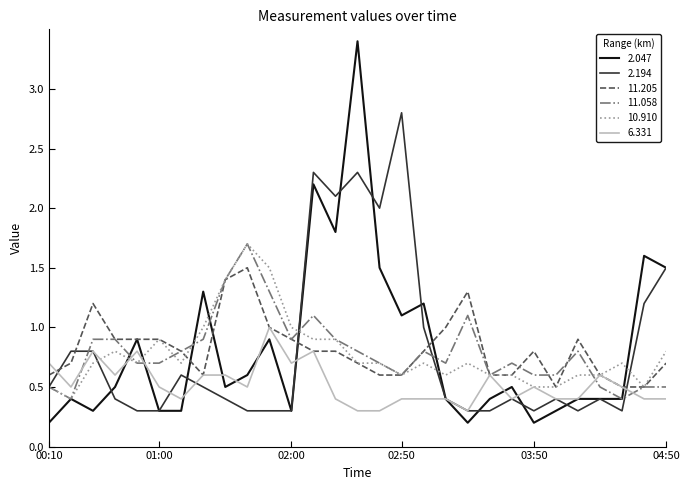

Which series has the widest spread of values?

2.047